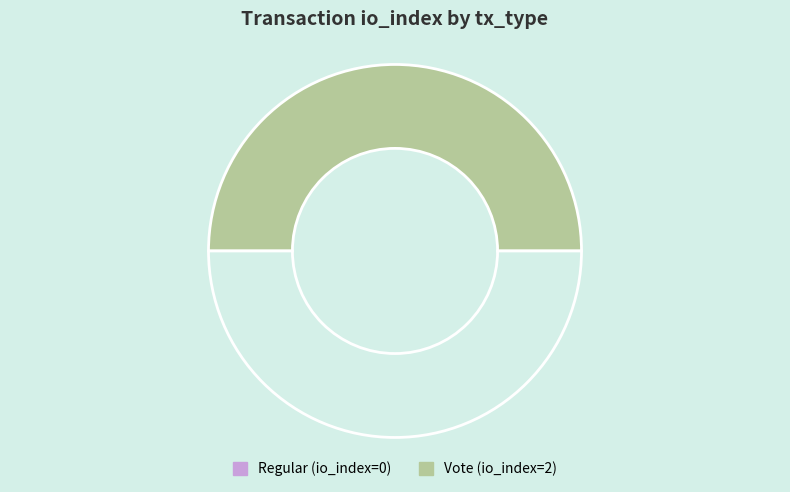

What is the smallest slice in the pie chart?

Regular